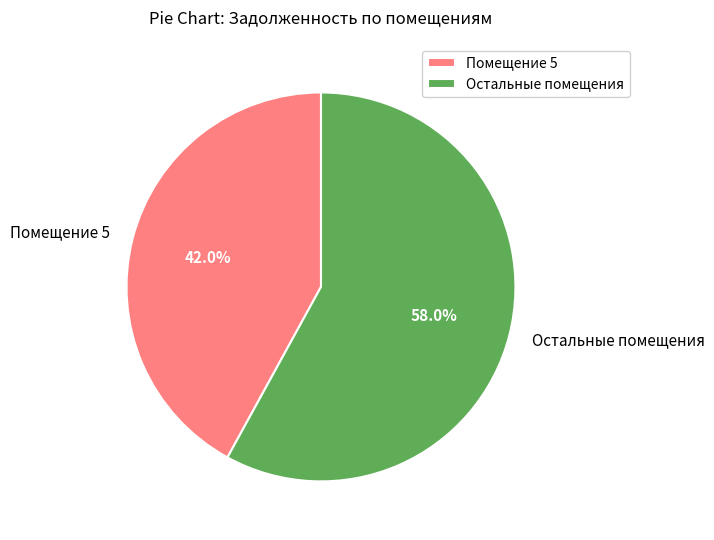

Approximately how many times larger is the value at Остальные помещения compared to Помещение 5?

1.4